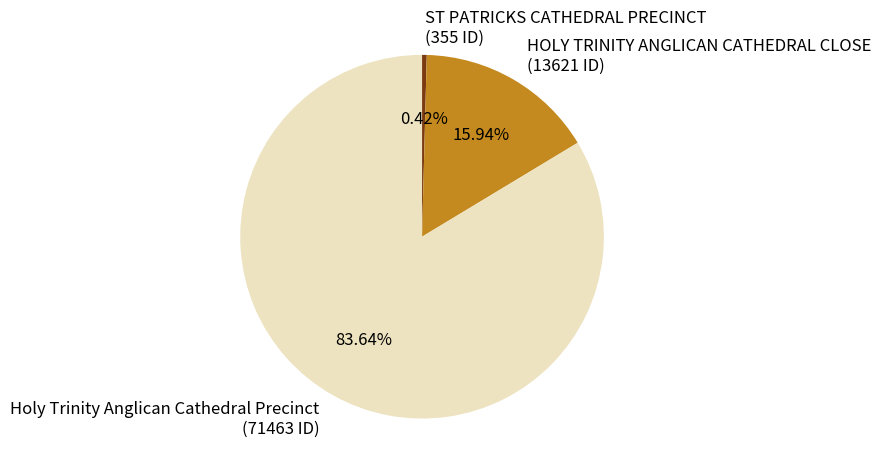

To the nearest percent, what is the average slice percentage?

33%